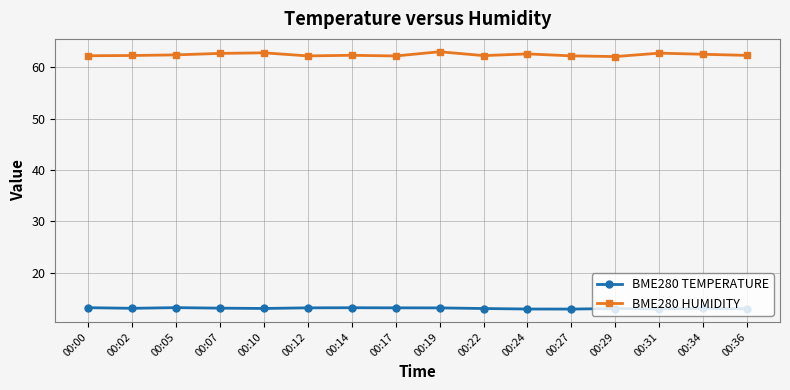

Rank the series by their average value, from highest to lowest.

BME280 HUMIDITY, BME280 TEMPERATURE